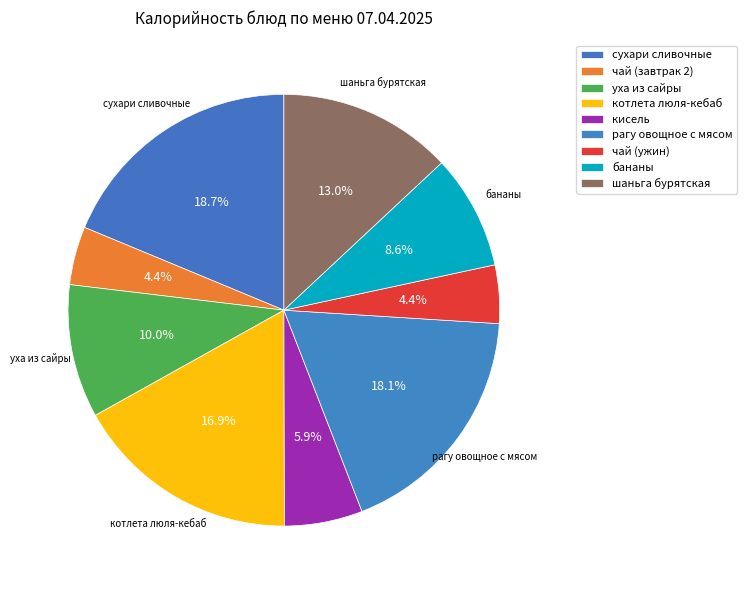

Count the number of slices in the pie.

9